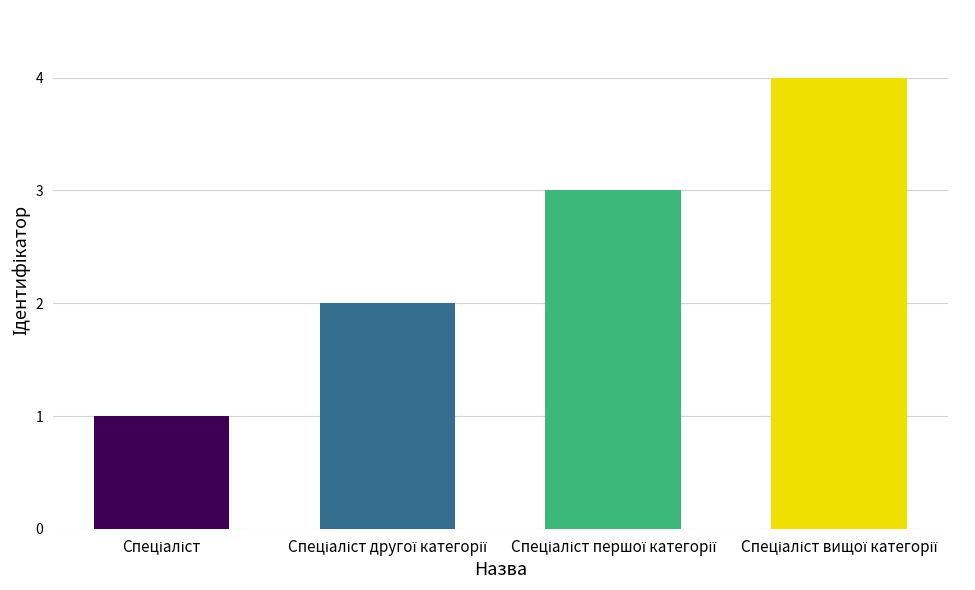

What is the smallest value displayed?

1